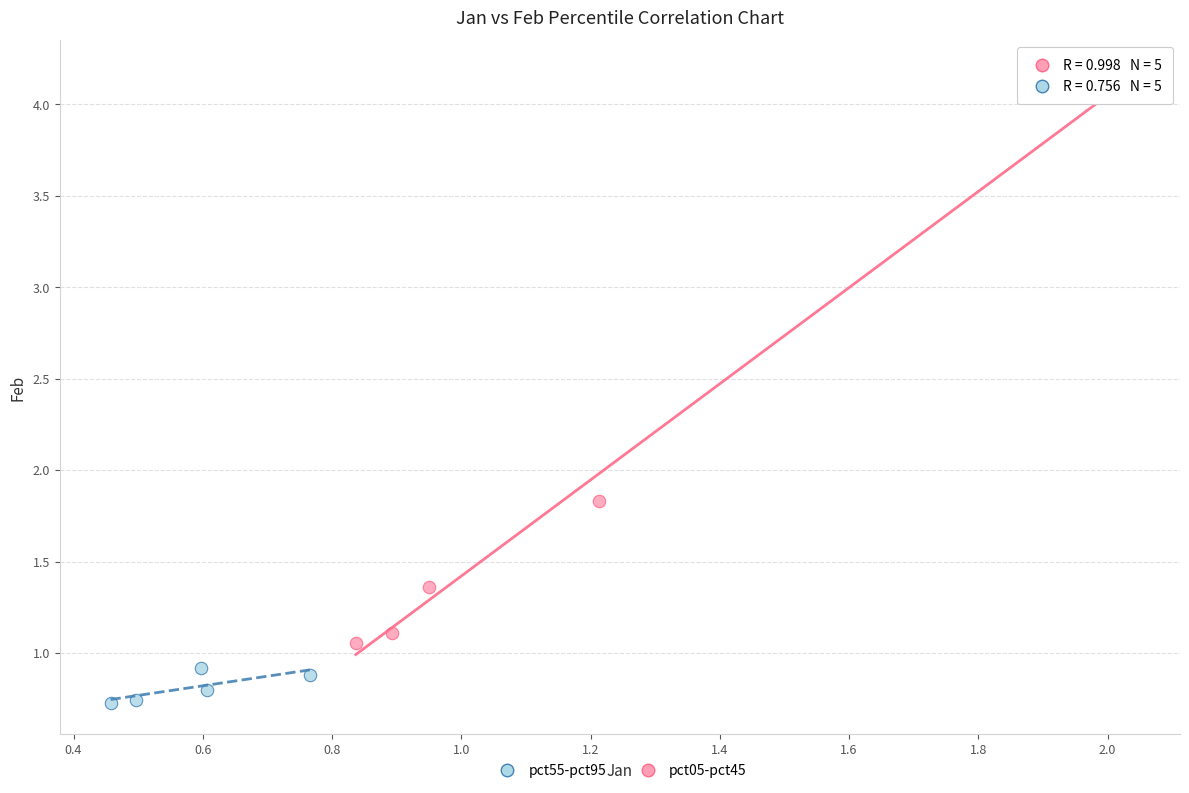

Which series has the widest spread of Y values?

pct05-pct45